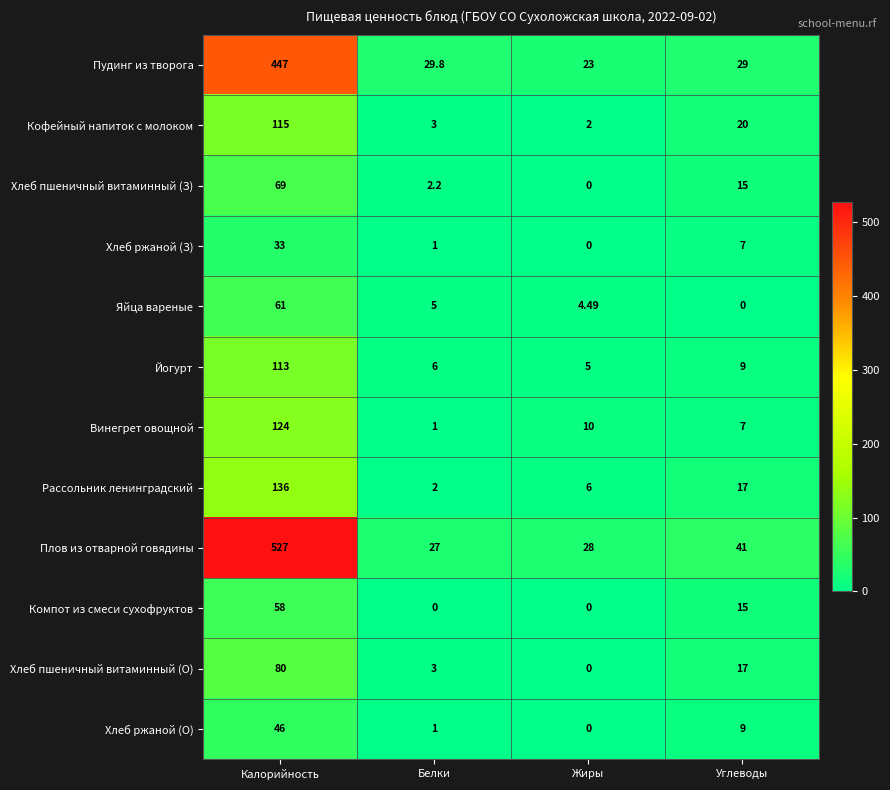

Rank the series by their maximum value, from highest to lowest.

Плов из отварной говядины, Пудинг из творога, Рассольник ленинградский, Винегрет овощной, Кофейный напиток с молоком, Йогурт, Хлеб пшеничный витаминный (О), Хлеб пшеничный витаминный (З), Яйца вареные, Компот из смеси сухофруктов, Хлеб ржаной (О), Хлеб ржаной (З)